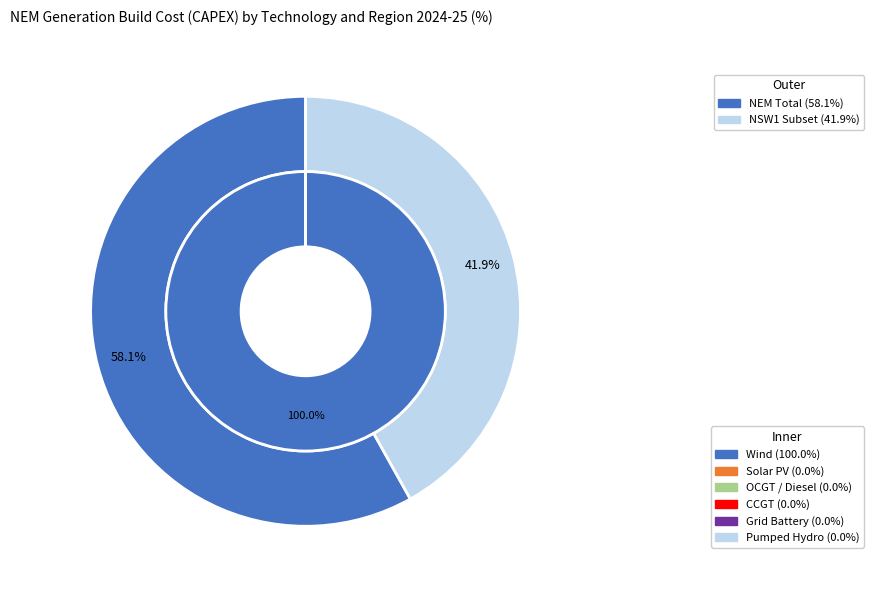

Is there a majority slice in this chart?

Yes